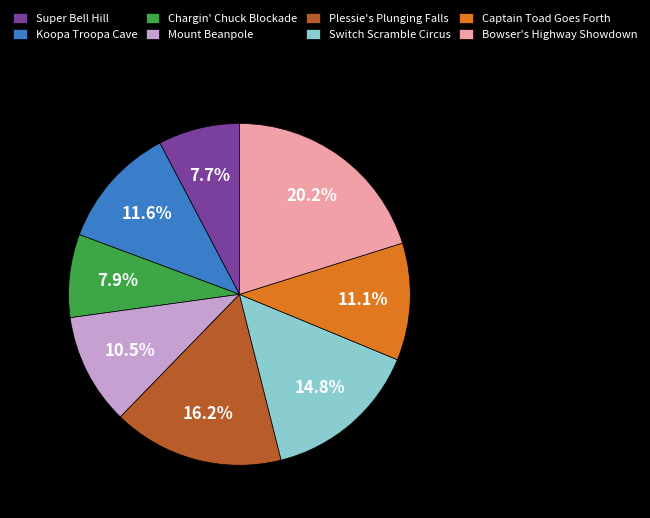

Between Bowser's Highway Showdown and Captain Toad Goes Forth, which is larger?

Bowser's Highway Showdown